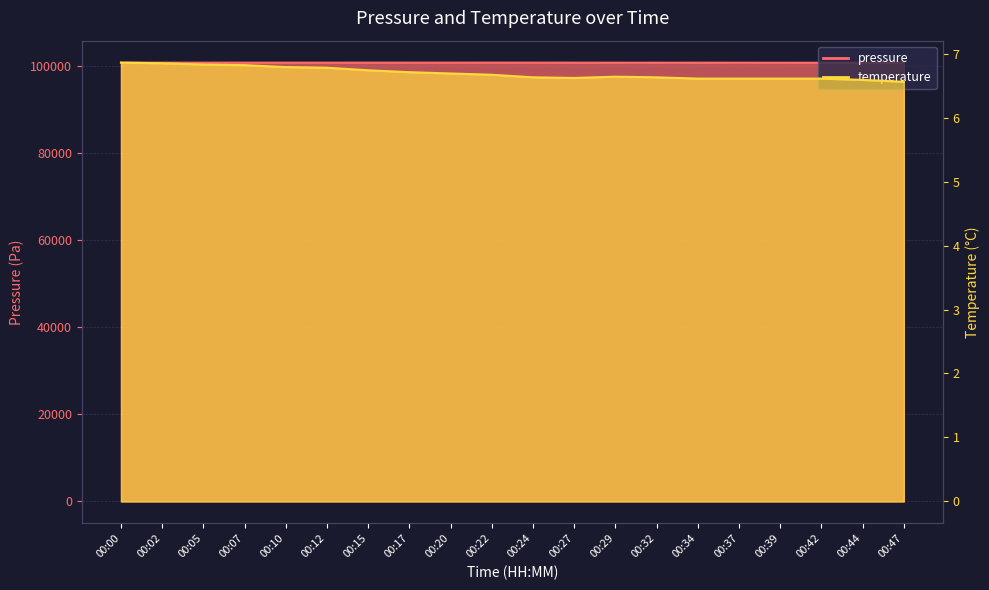

What is the highest value of the pressure series?

100771.2